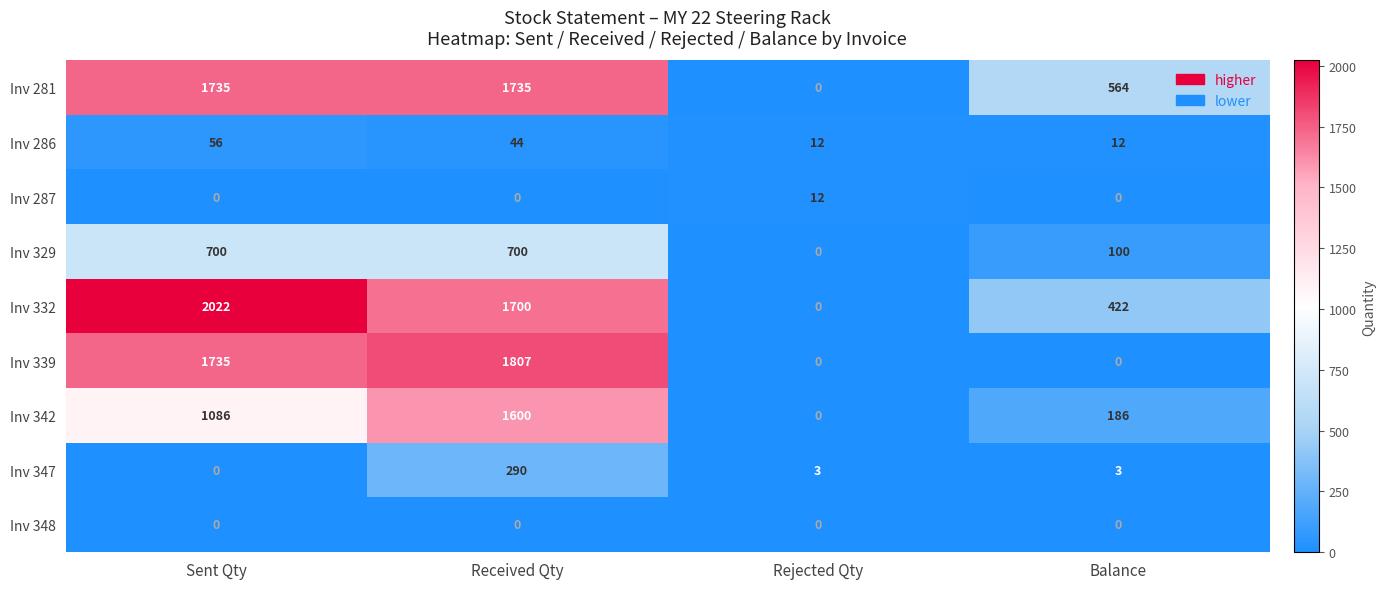

Which series changed the most between Received Qty and Rejected Qty?

Inv 339